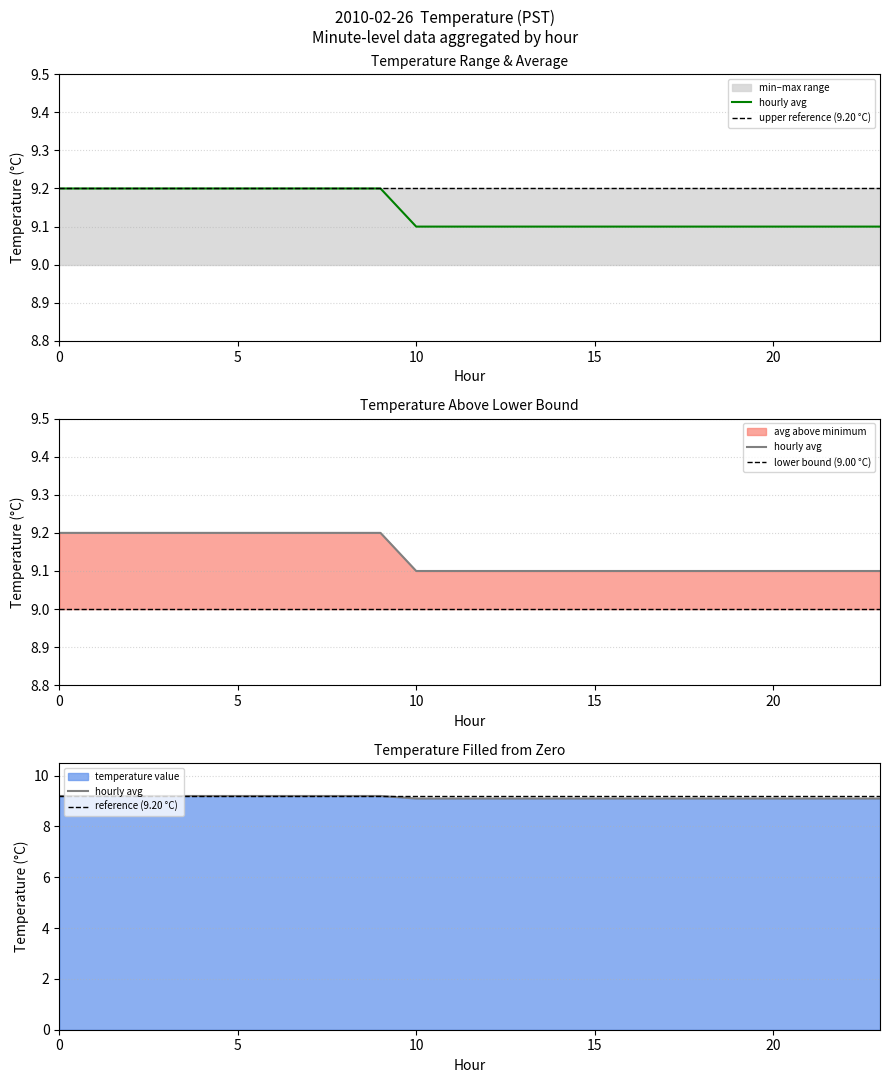

Which series changed the most between 14 and 17?

hourly avg